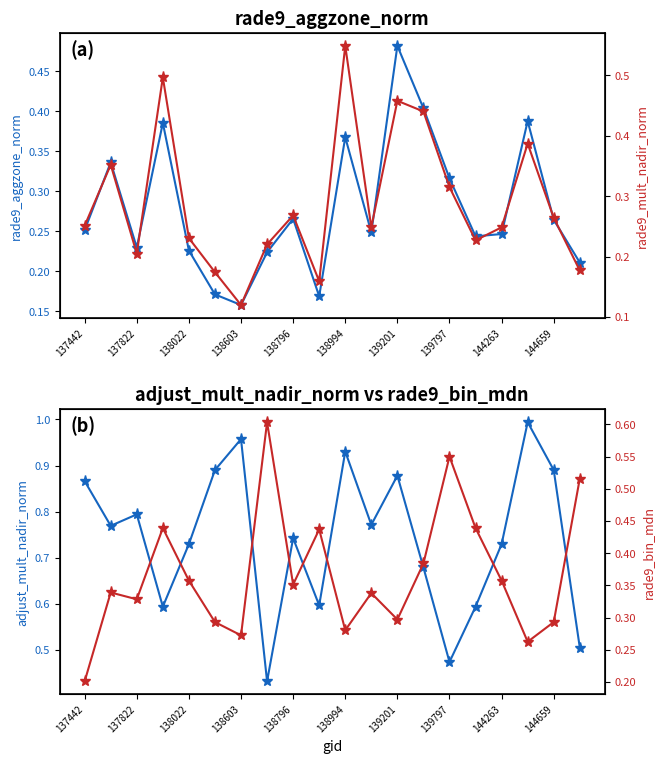

What are all the series names shown in the legend?

rade9_aggzone_norm, adjust_mult_nadir_norm, rade9_mult_nadir_norm, rade9_bin_mdn